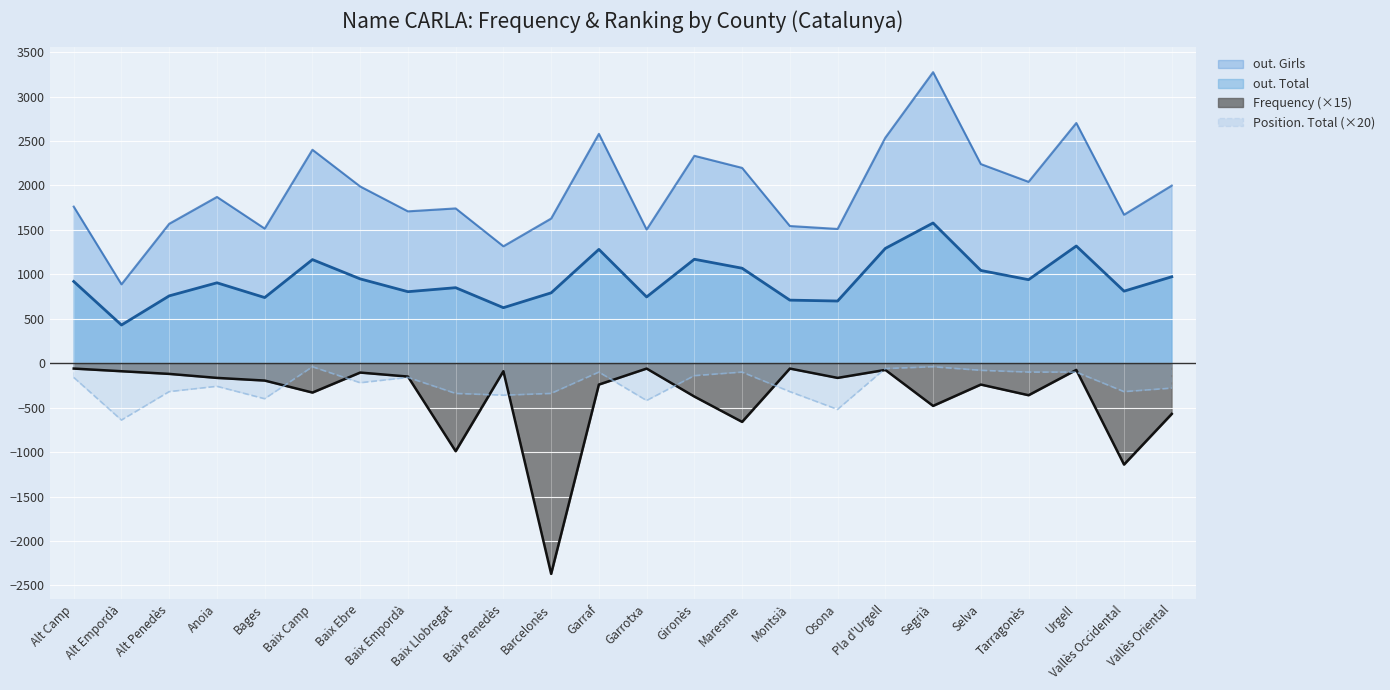

At how many categories does at least one series exceed -1932?

24